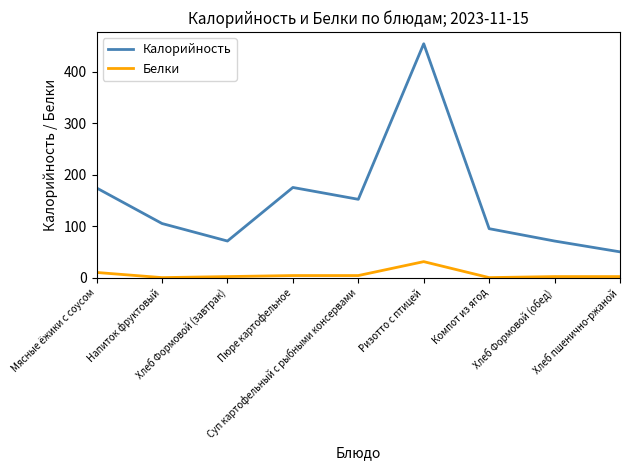

What is the difference between the second highest and second lowest values in the Белки series?

10